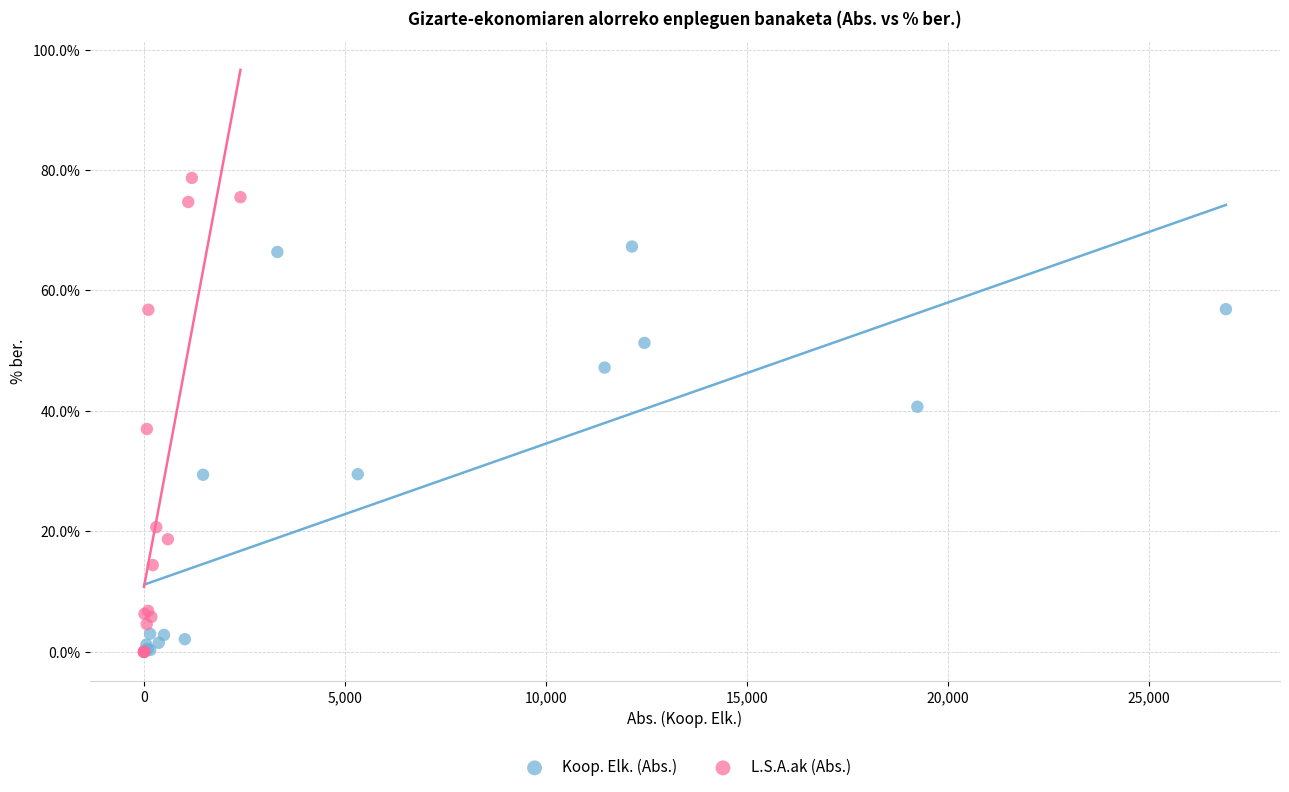

Which series has the largest Y range (max minus min)?

L.S.A.ak (Abs.)